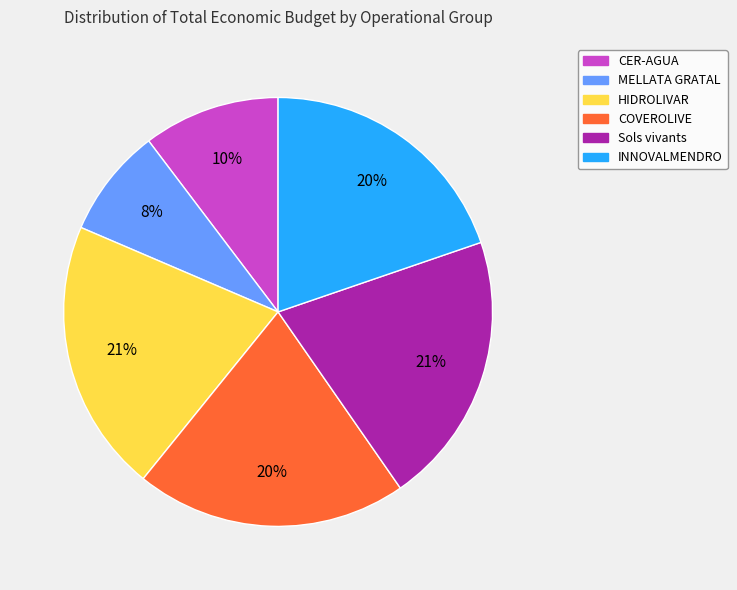

To the nearest percent, what is the average slice percentage?

17%